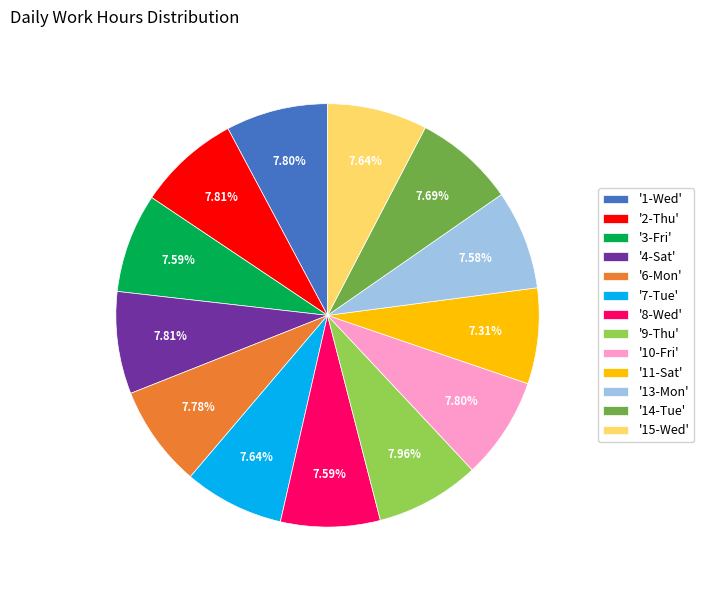

Is the sum of '8-Wed' and '9-Thu' greater than half?

No